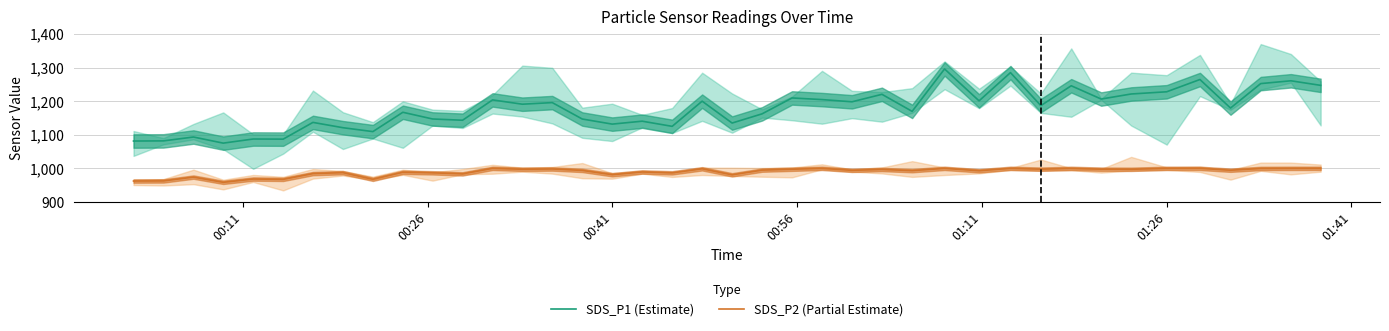

Which series has the largest range (max minus min)?

SDS_P1 (Estimate)